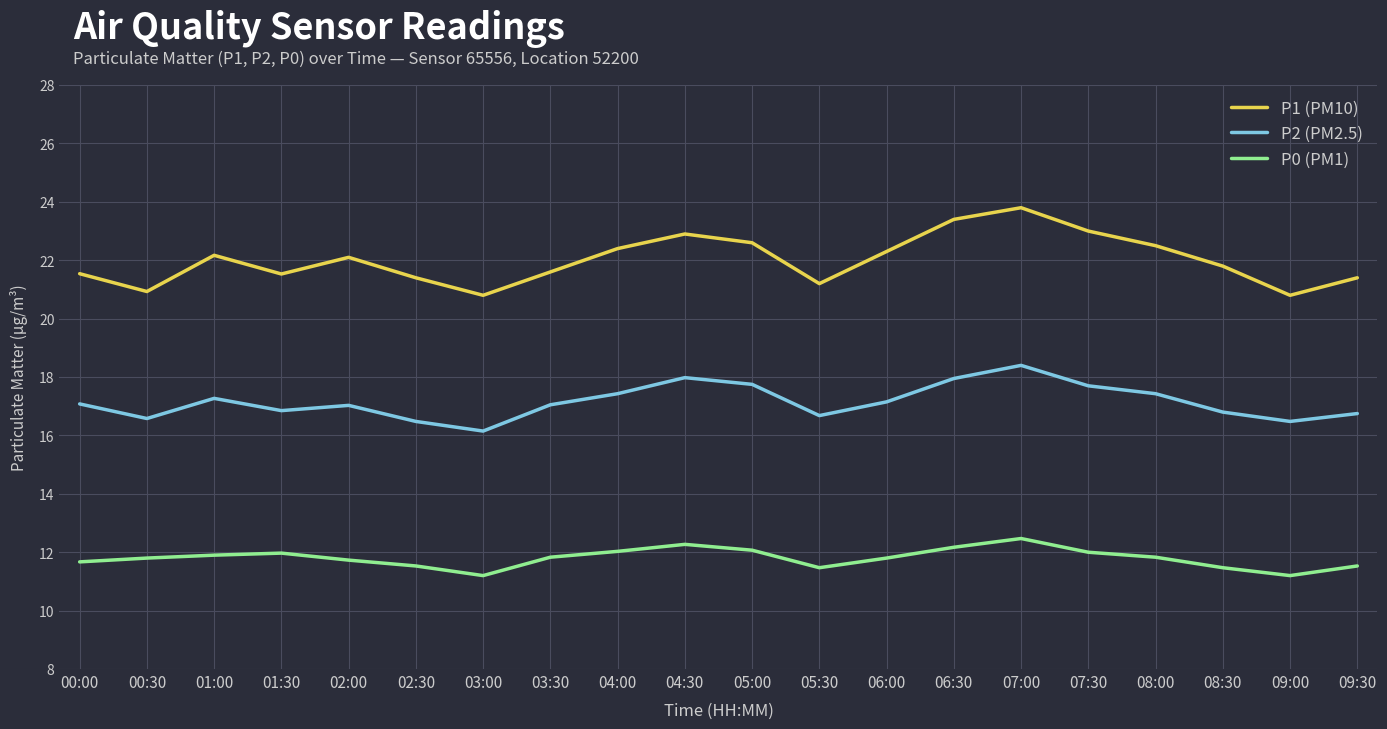

Does the chart have visible grid lines?

Yes